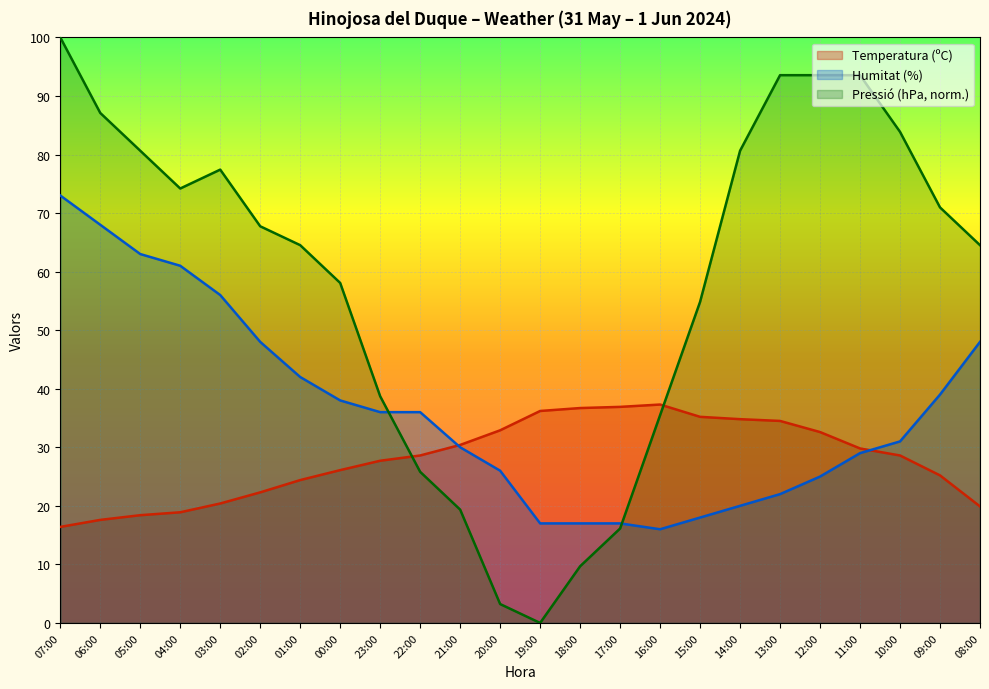

What is the label of the 20th point from the right?

03:00